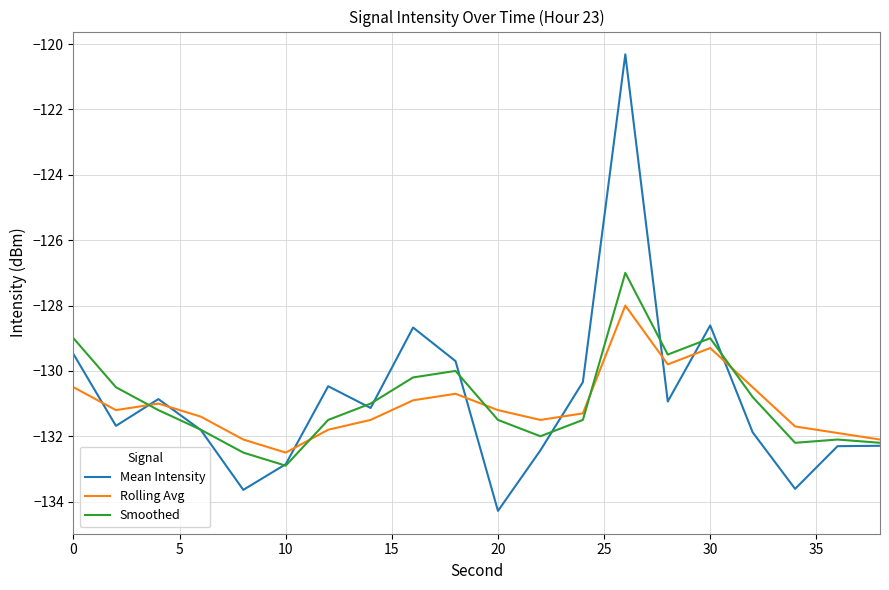

What is the greatest value displayed?

-120.3